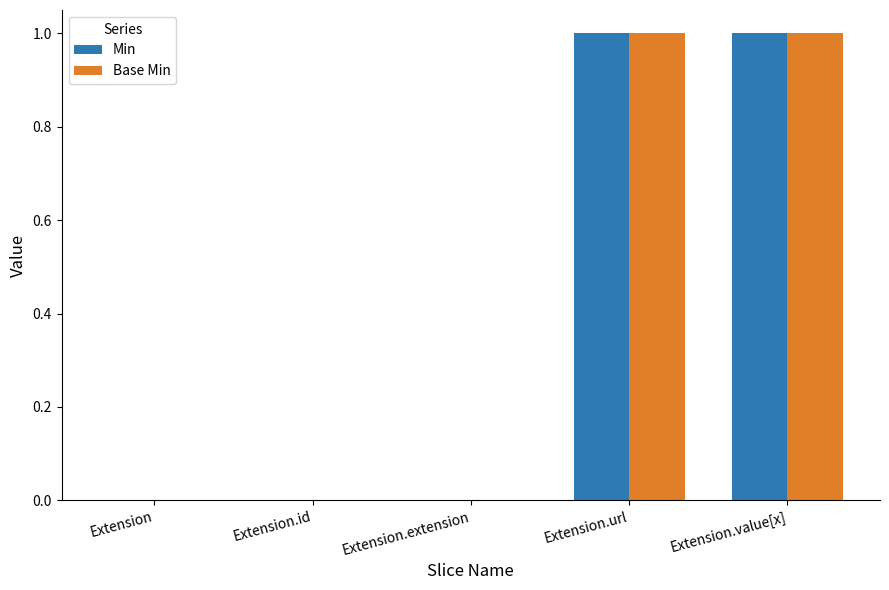

The Base Min series shows 0 at Extension.id. True or false?

True